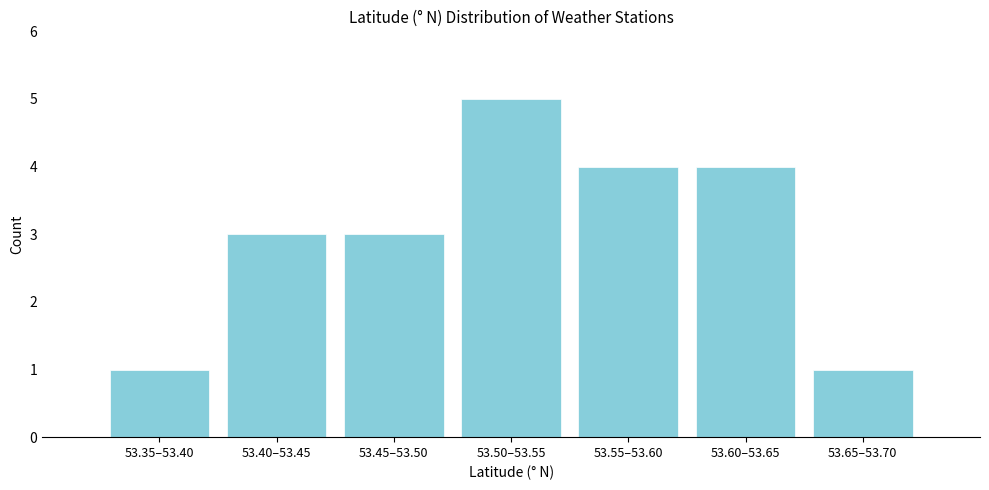

Reading left to right, what are all the values shown in this chart?

53.35–53.40=1	53.40–53.45=3	53.45–53.50=3	53.50–53.55=5	53.55–53.60=4	53.60–53.65=4	53.65–53.70=1